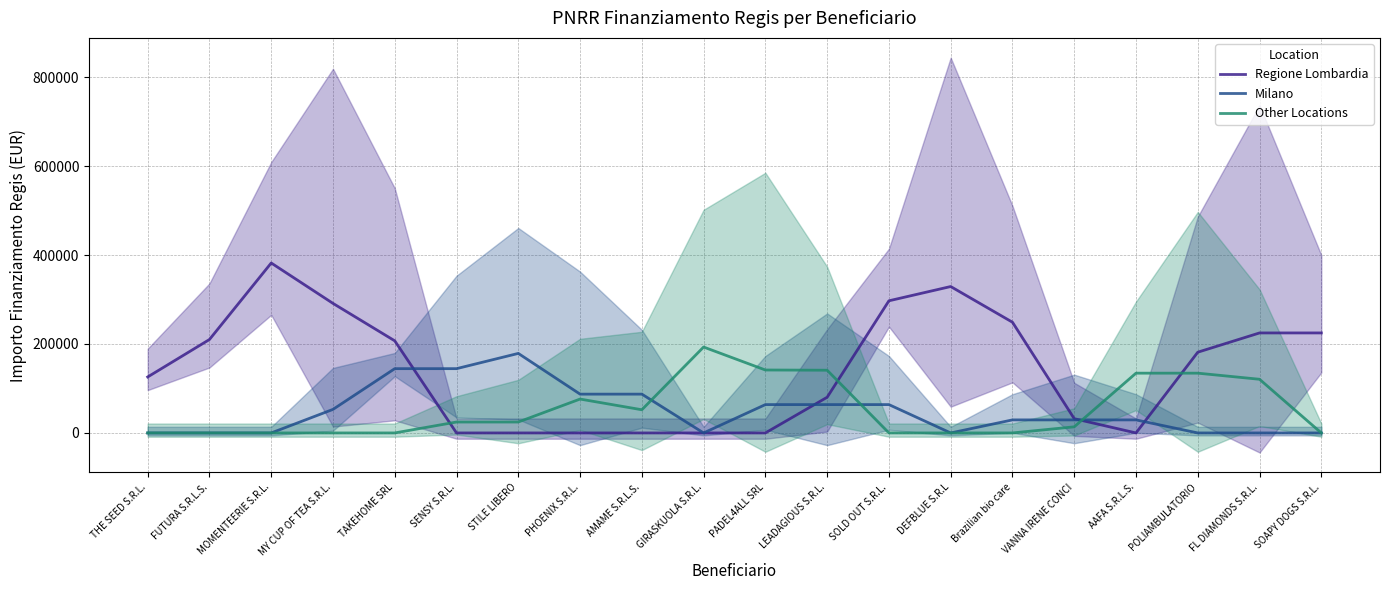

At which label is Regione Lombardia closest to 191031?

POLIAMBULATORIO